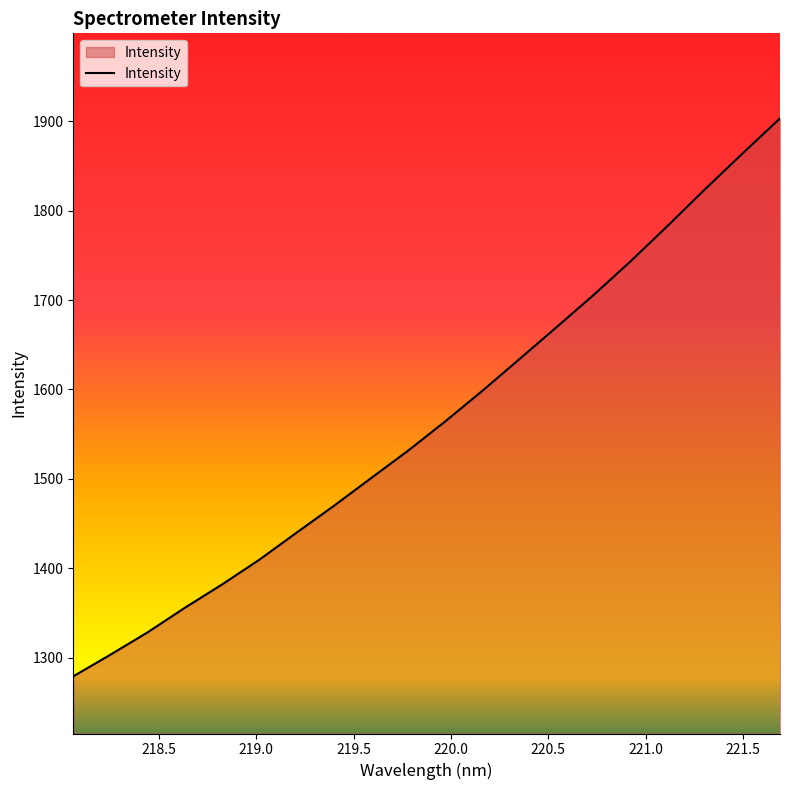

What is the difference between the maximum and minimum values?

624.2